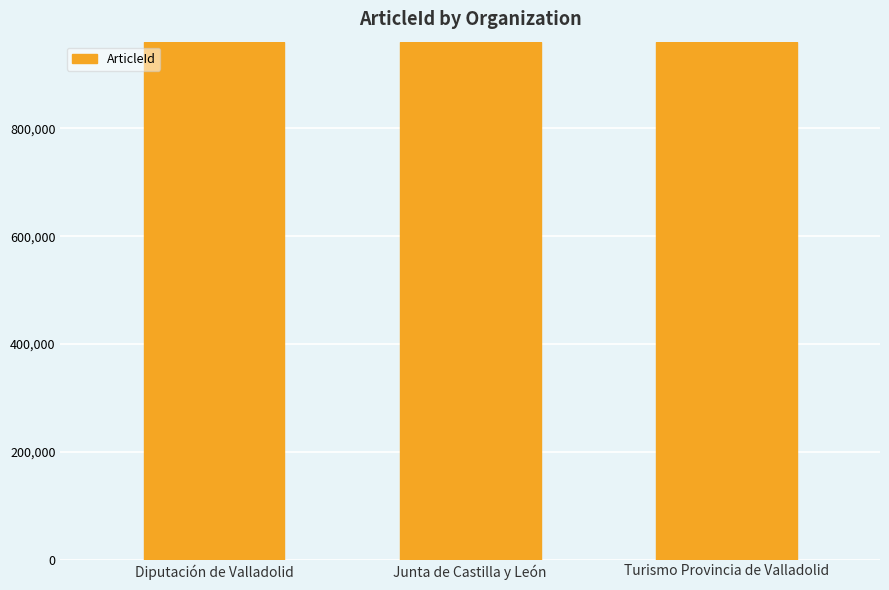

What is the ratio of the value at Turismo Provincia de Valladolid to the value at Junta de Castilla y León?

1.0